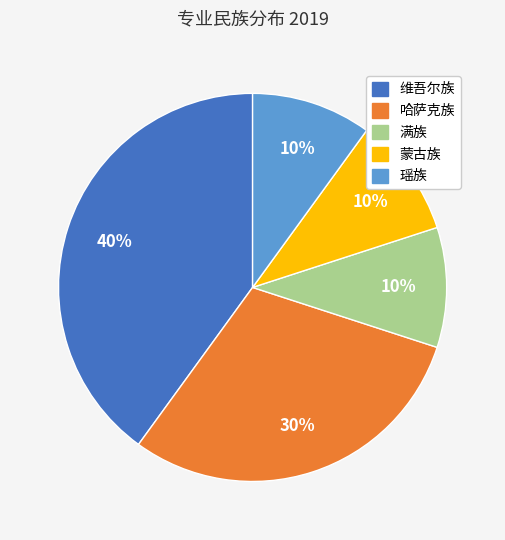

Approximately how many times larger is the value at 维吾尔族 compared to 瑶族?

4.0